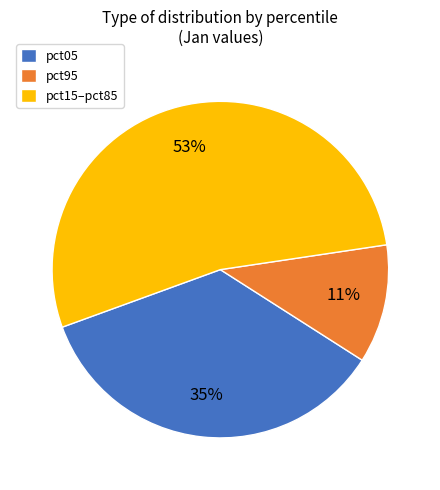

To the nearest percent, what is the average slice percentage?

33%